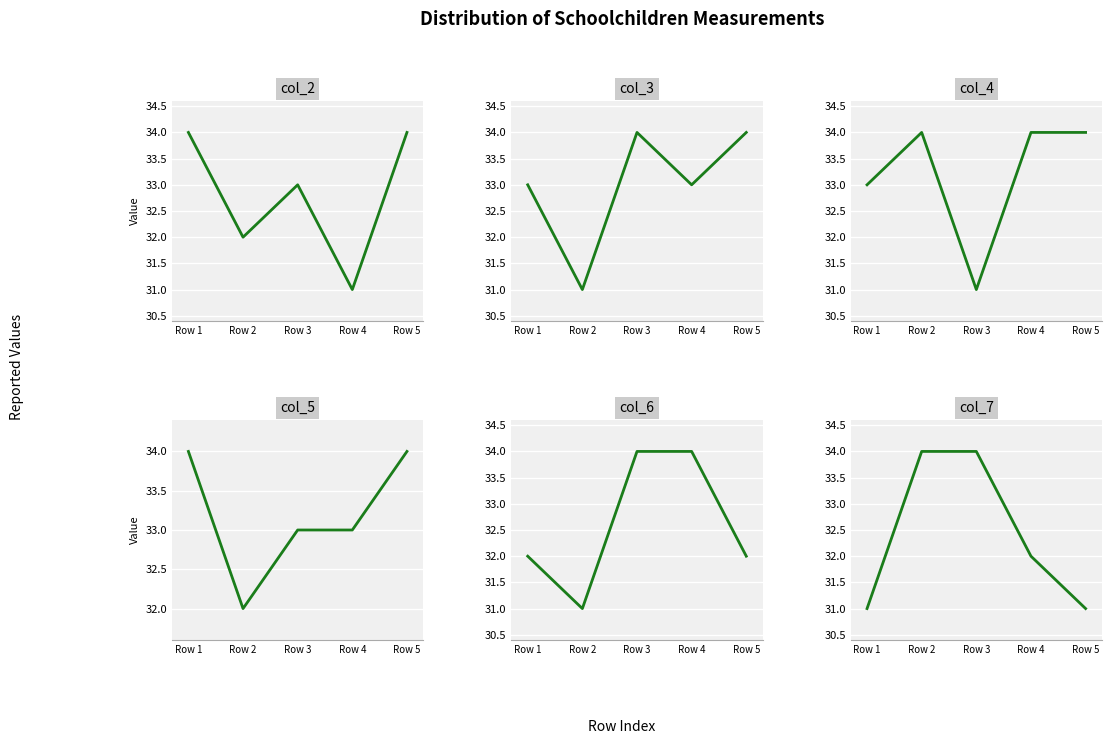

Read the col_5 value at Row 4.

33